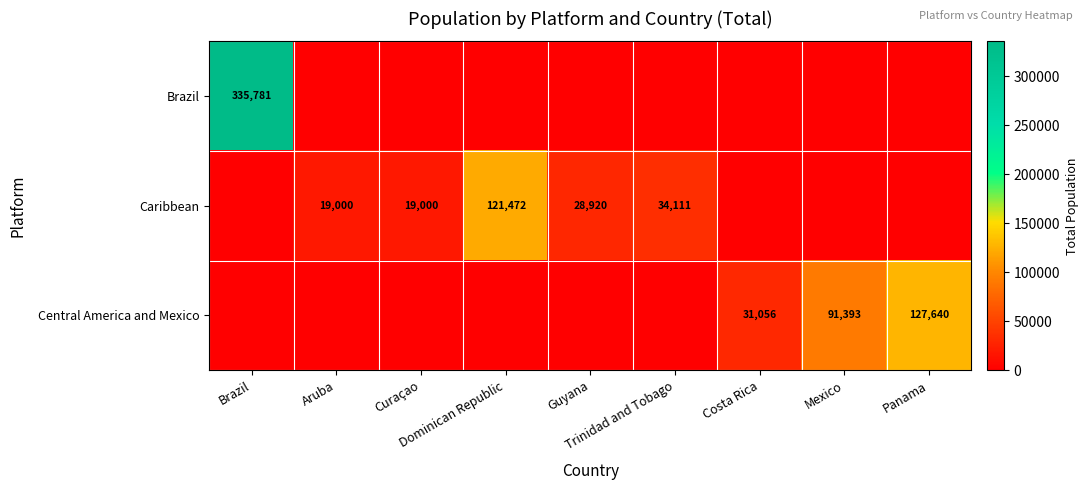

At which category is the sum across all series the highest?

Brazil